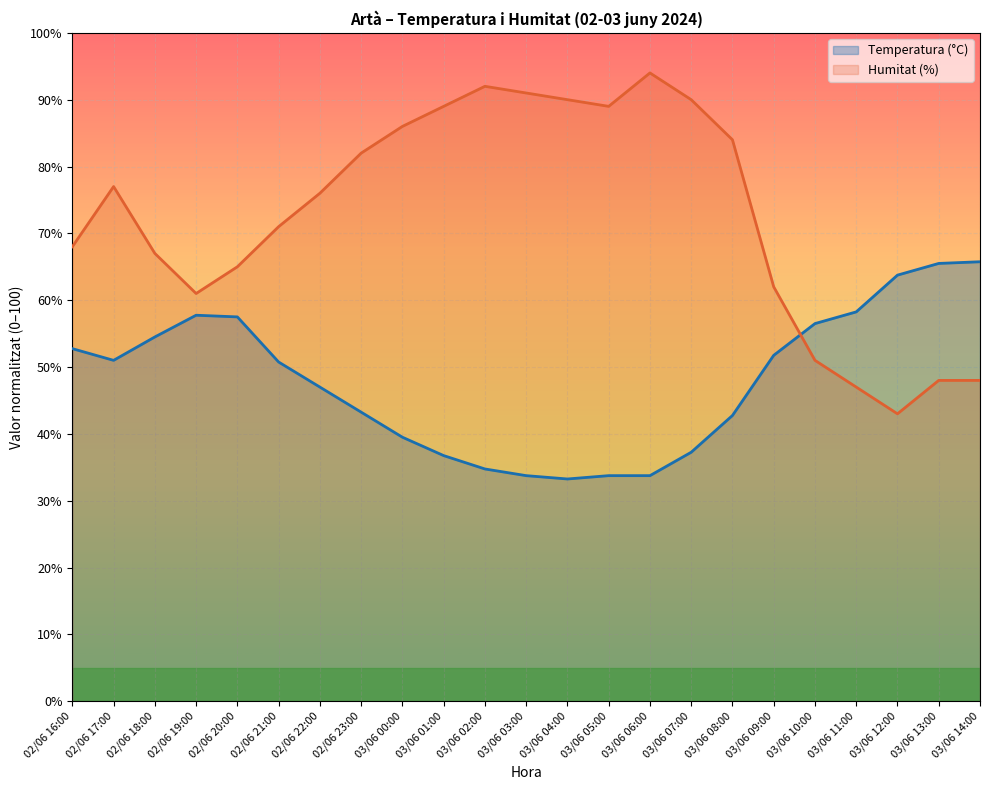

How many lines are shown in the chart?

2